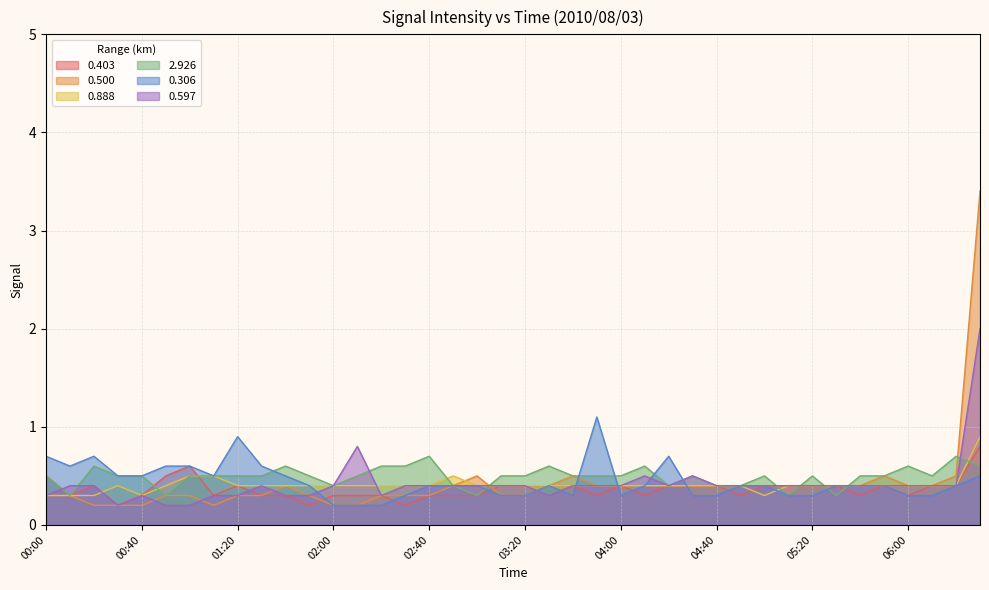

How many series are shown in this chart?

6